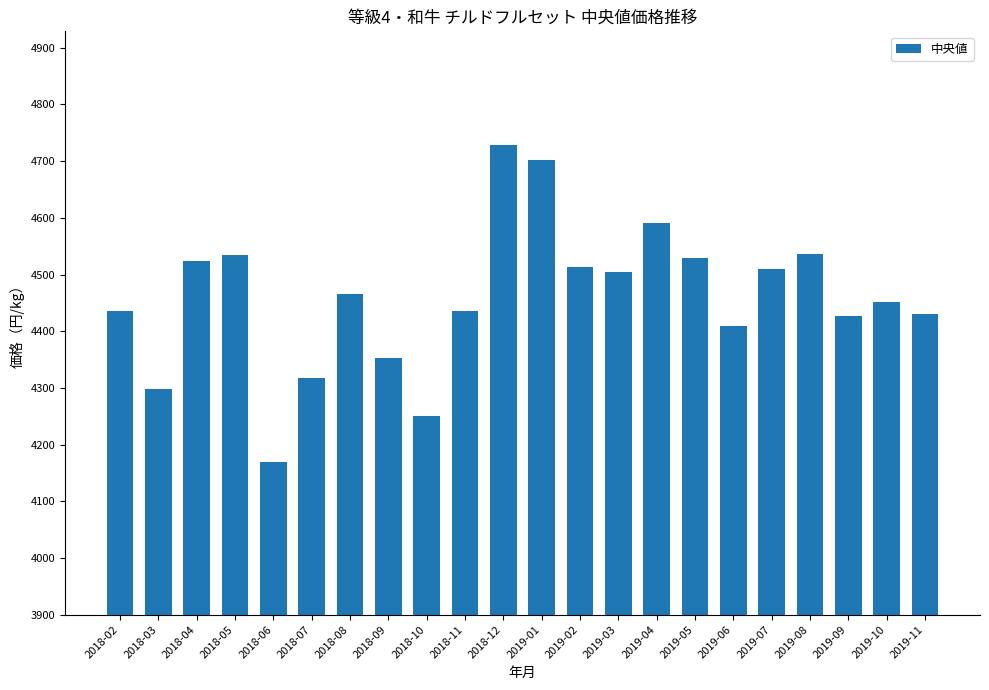

Between 2019-01 and 2019-08, which is larger?

2019-01